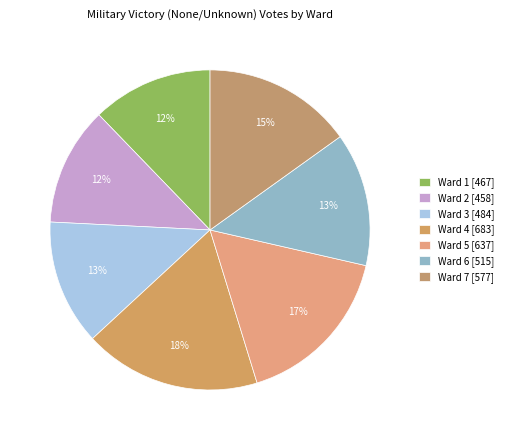

Is Ward 2 the majority of the pie?

No